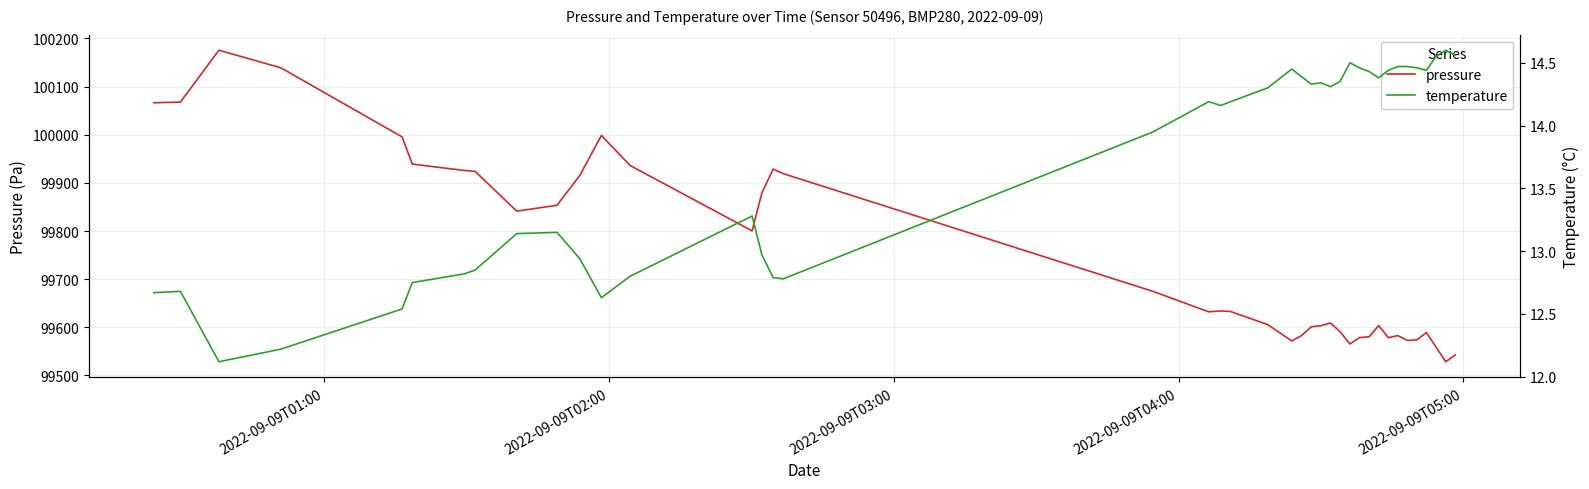

What is the highest value of the pressure series?

100175.7